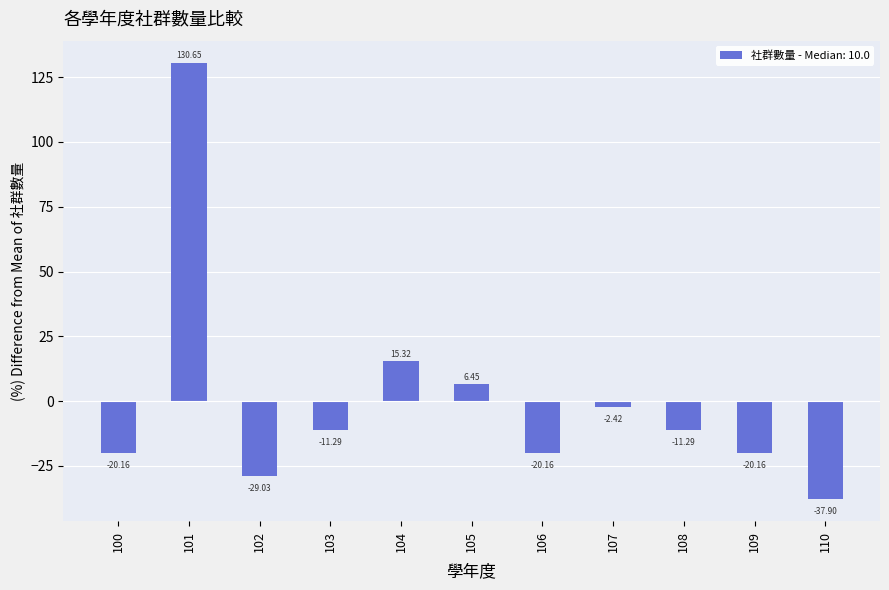

Does the chart contain stacked bars?

No